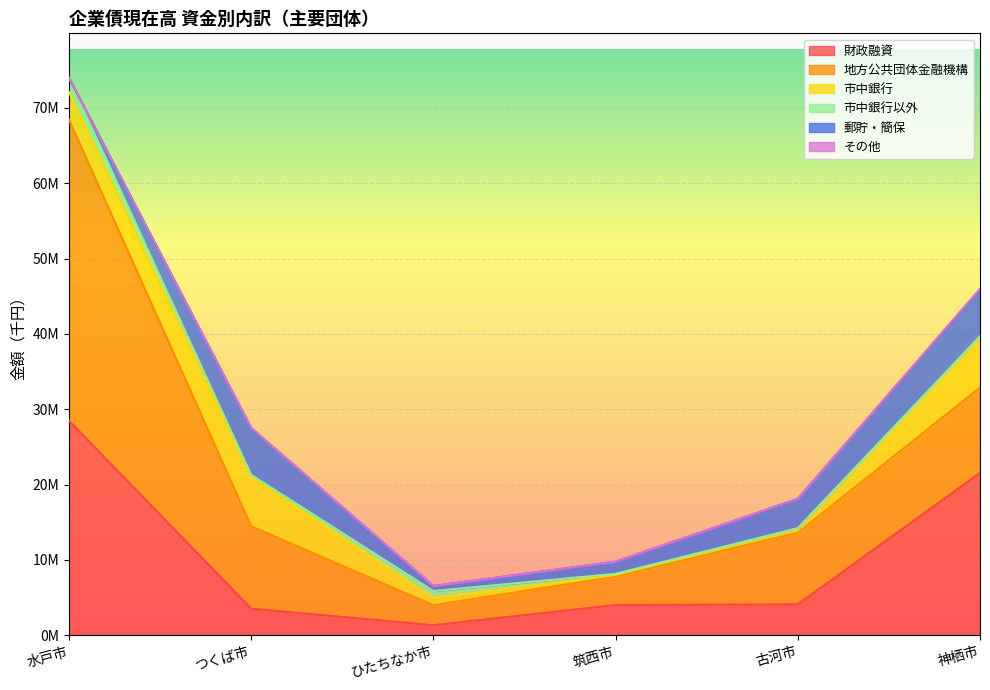

What is the label of the 4th point from the left?

筑西市